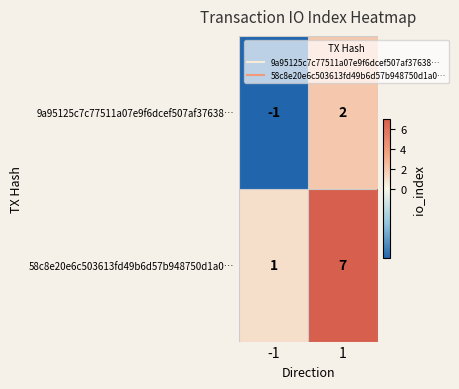

What is the highest value of the 58c8e20e6c503613fd49b6d57b948750d1a0… series?

7